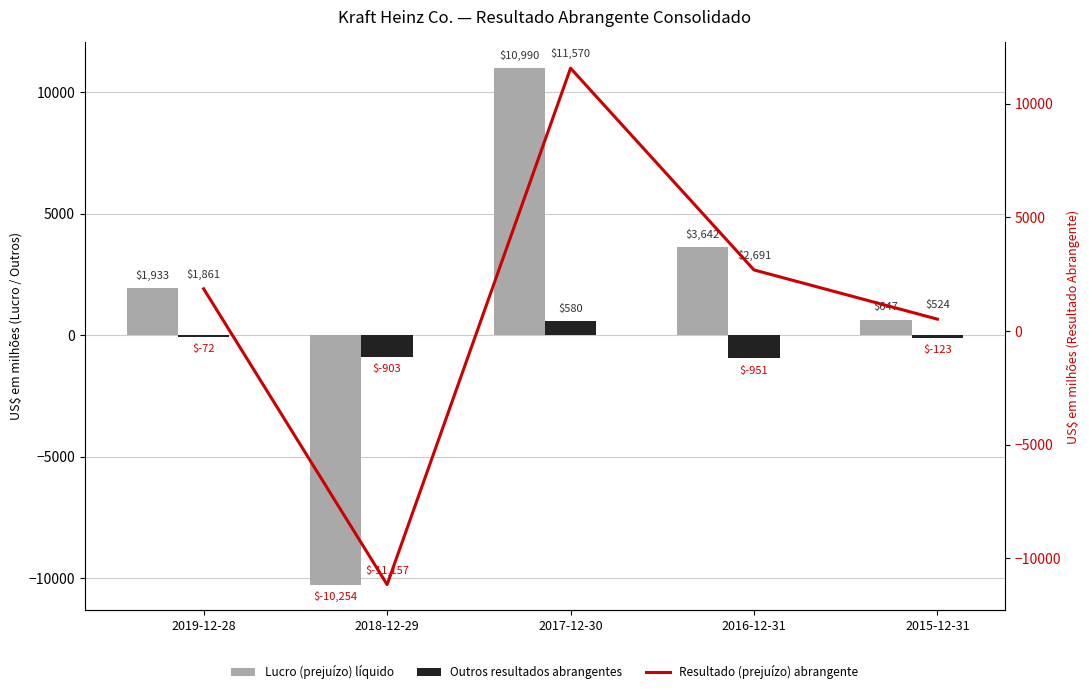

At which label does Lucro (prejuízo) líquido first exceed 1933?

2017-12-30